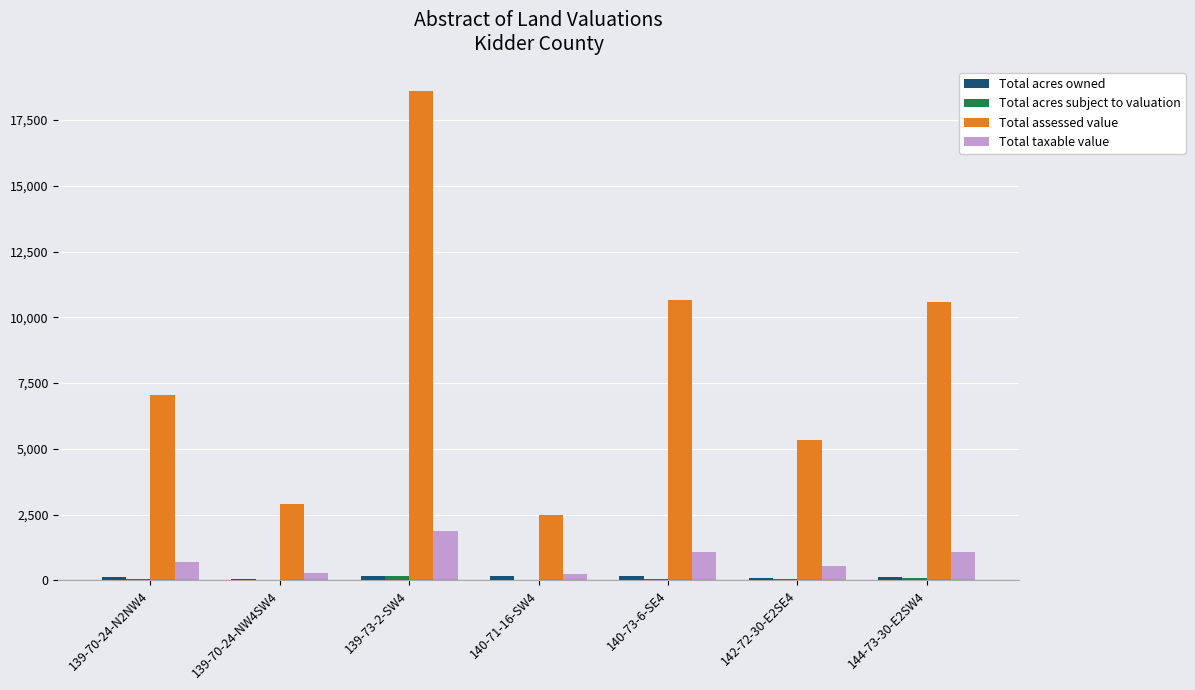

Between 139-73-2-SW4 and 144-73-30-E2SW4, which series saw the biggest shift?

Total assessed value